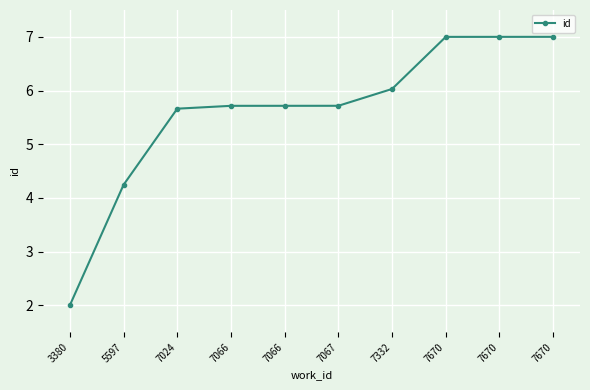

Is it true that the value at 7066 is 5.7?

True